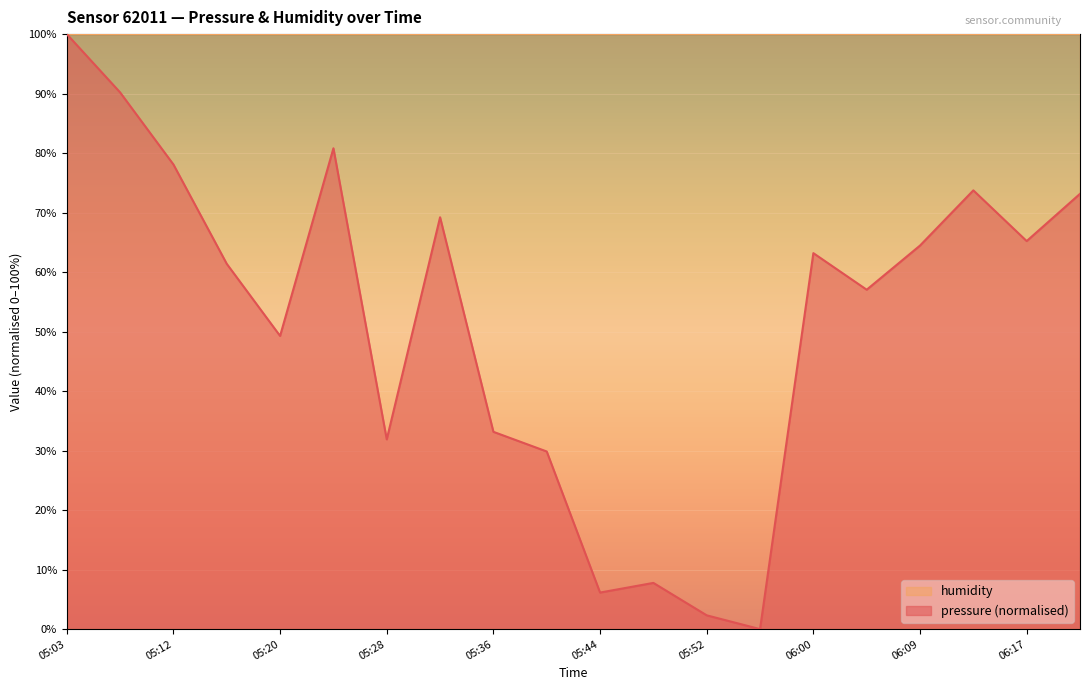

The chart shows a value of 69.2 at 05:32. True or false?

True